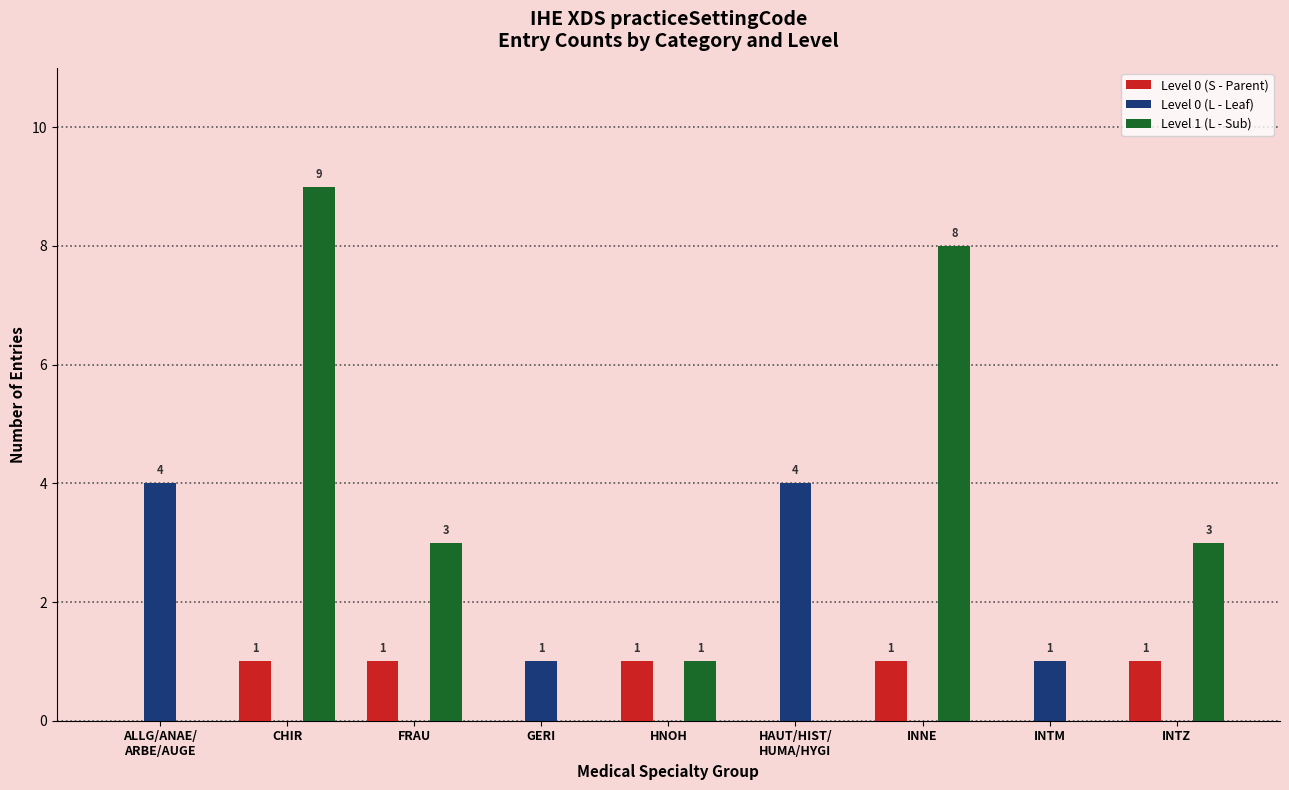

What is the sum of the Level 1 (L - Sub) values at INNE and FRAU?

11